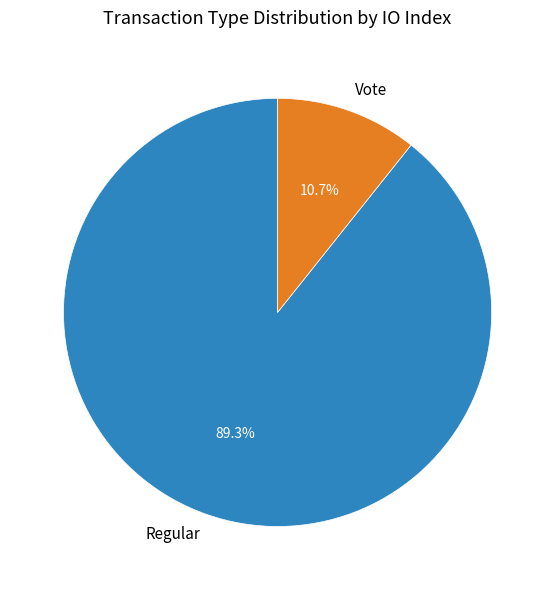

Is there any slice that represents more than half of the pie?

Yes